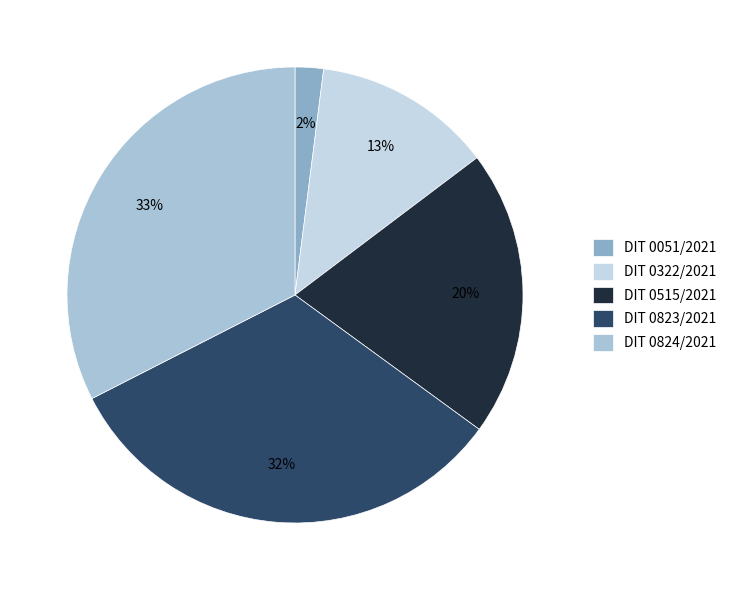

Count the number of slices in the pie.

5